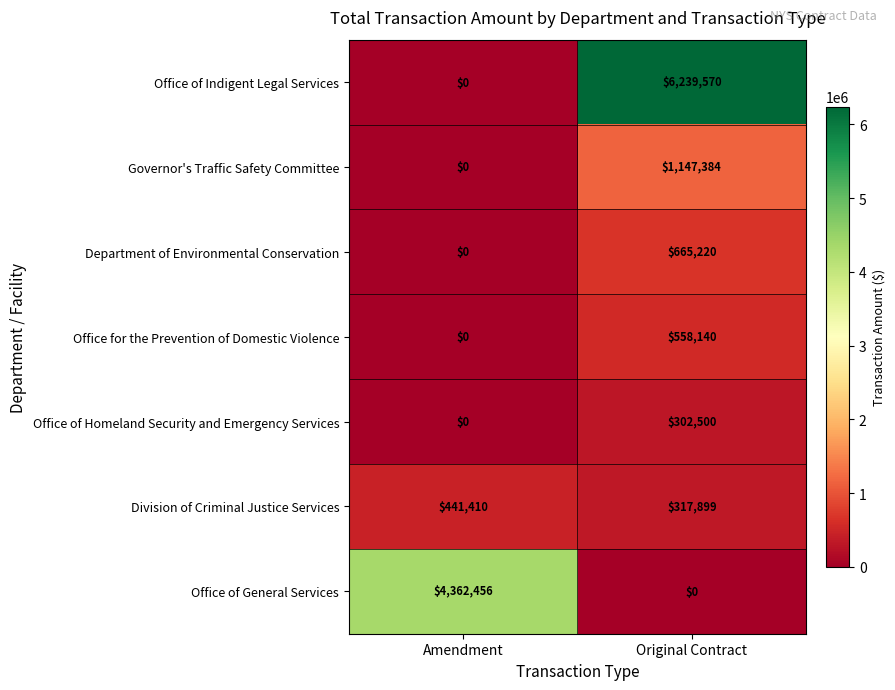

At which label does Office of General Services reach its peak?

Amendment